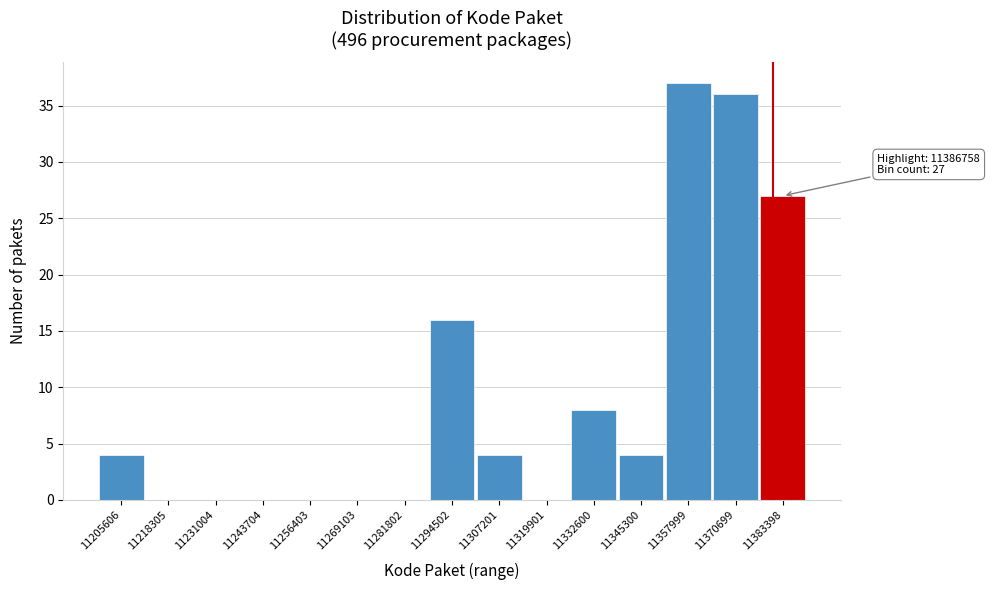

Reading left to right, what are all the values shown in this chart?

11205606=4	11218305=0	11231004=0	11243704=0	11256403=0	11269103=0	11281802=0	11294502=16	11307201=4	11319901=0	11332600=8	11345300=4	11357999=37	11370699=36	11383398=27